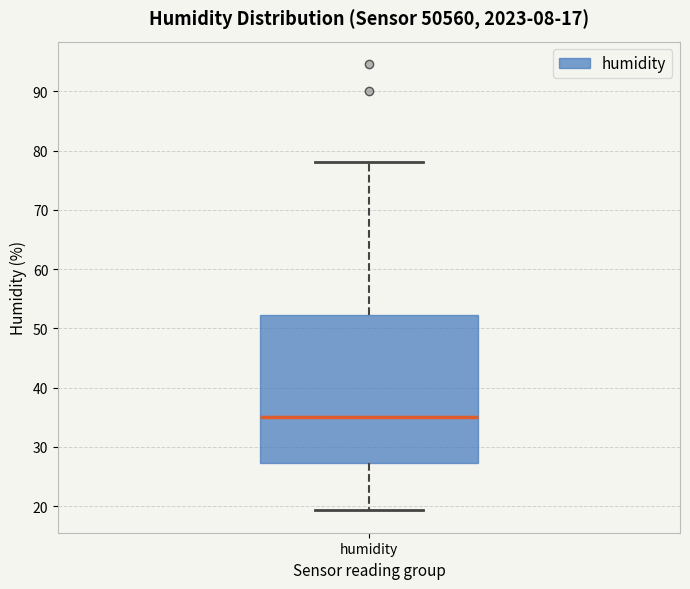

Transcribe this box plot: give where the median line is, the range the box spans, and where the two whiskers end, as read against the y-axis. The values are not printed on the chart, so give them approximately, as read against the axis.

median 35, box 27 to 52, whiskers 19 to 78